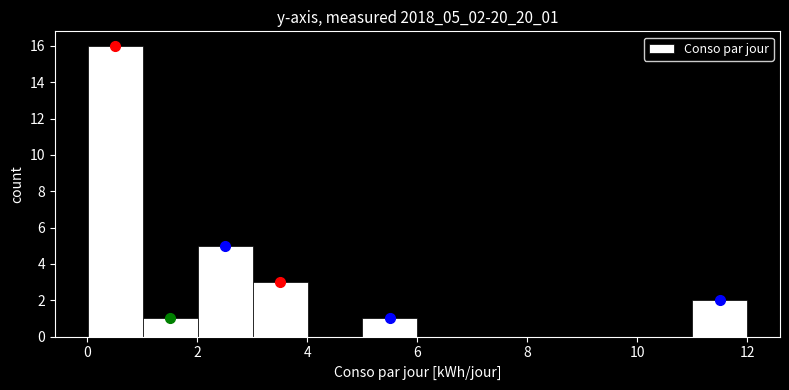

Reading left to right, transcribe this chart: for each bar, give the range it covers on the x-axis and its height. Neither the bar edges nor the heights are printed on the chart, so give them approximately, as read against the axes.

0 to 1: 16
1 to 2: 1
2 to 3: 5
3 to 4: 3
4 to 5: 0
5 to 6: 1
6 to 7: 0
7 to 8: 0
8 to 9: 0
9 to 10: 0
10 to 11: 0
11 to 12: 2